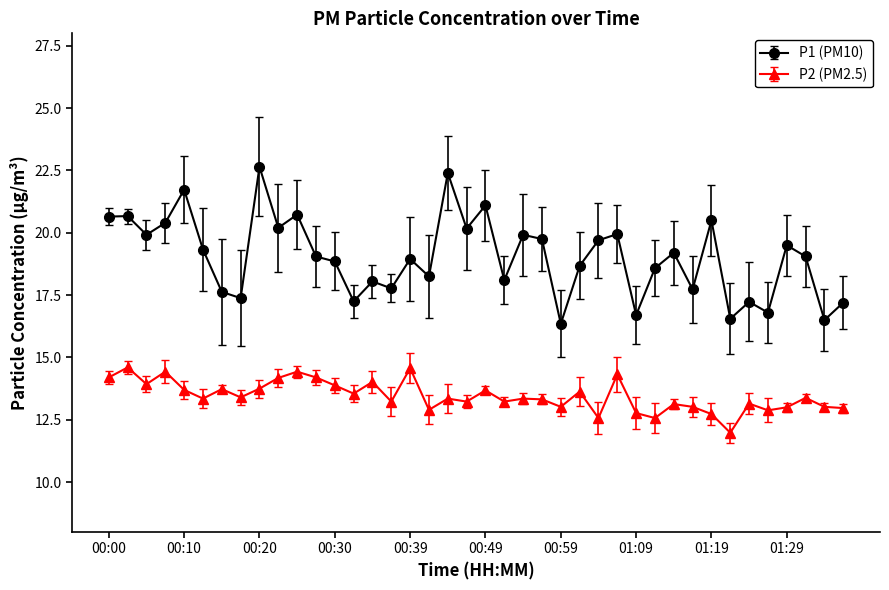

What is the minimum value shown in the chart?

12.0